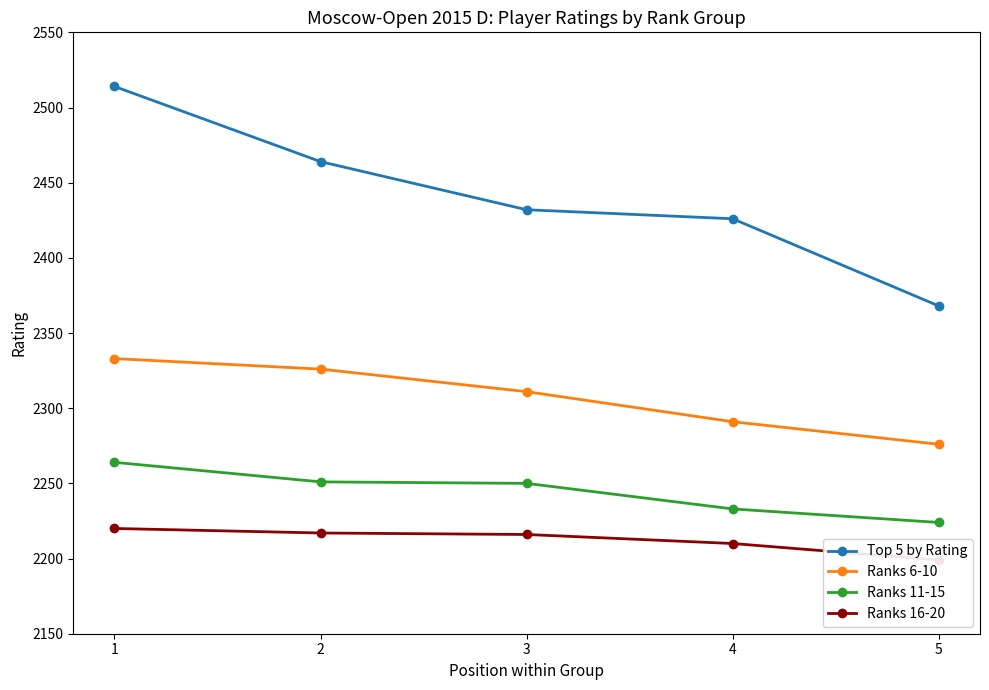

Reading right to left, list all the values displayed in this chart.

Top 5 by Rating: 5=2368	4=2426	3=2432	2=2464	1=2514
Ranks 6-10: 5=2276	4=2291	3=2311	2=2326	1=2333
Ranks 11-15: 5=2224	4=2233	3=2250	2=2251	1=2264
Ranks 16-20: 5=2199	4=2210	3=2216	2=2217	1=2220